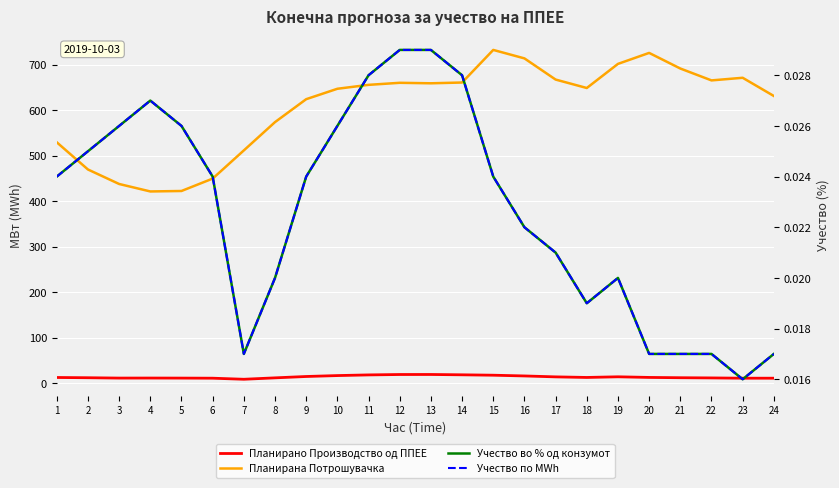

Where is Учество во % од конзумот nearest to the value 0?

23